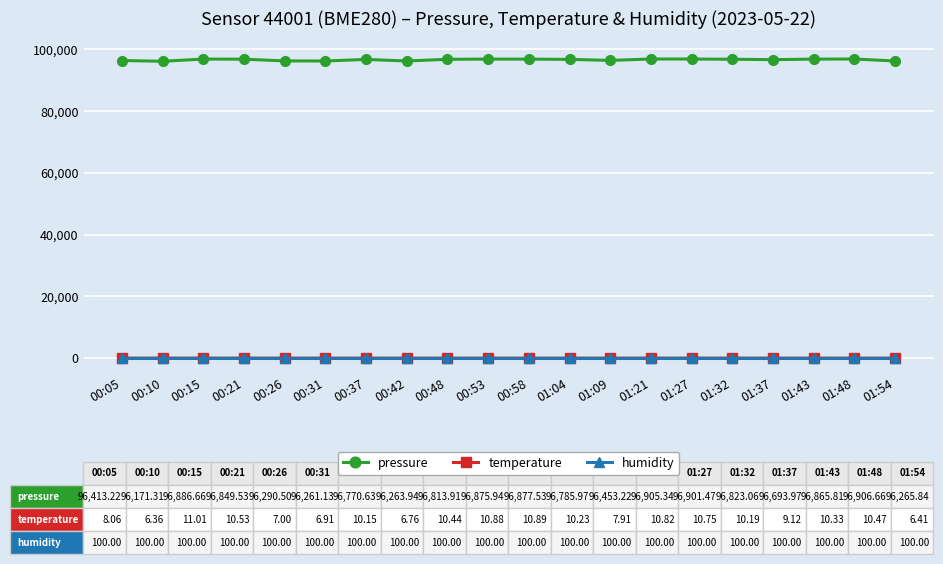

The value of pressure at 00:42 is 96263.9. True or false?

True